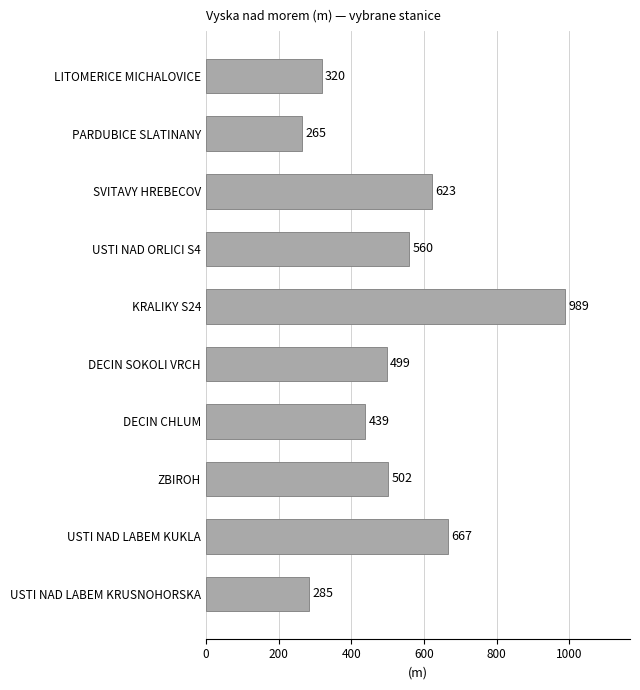

What is the change in value from USTI NAD ORLICI S4 to KRALIKY S24?

+429